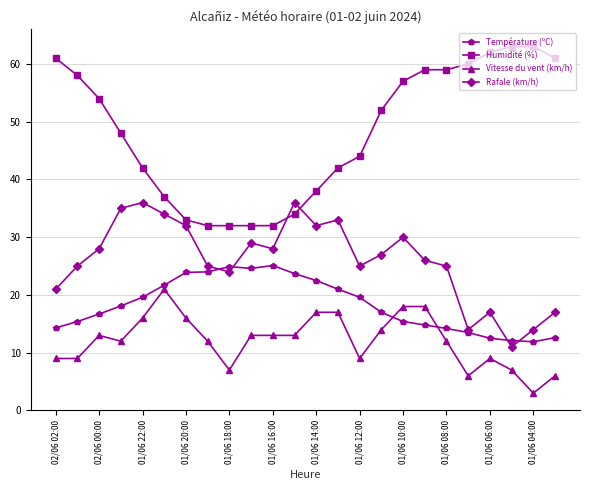

True or false: Température (ºC) and Vitesse du vent (km/h) intersect in this chart.

True